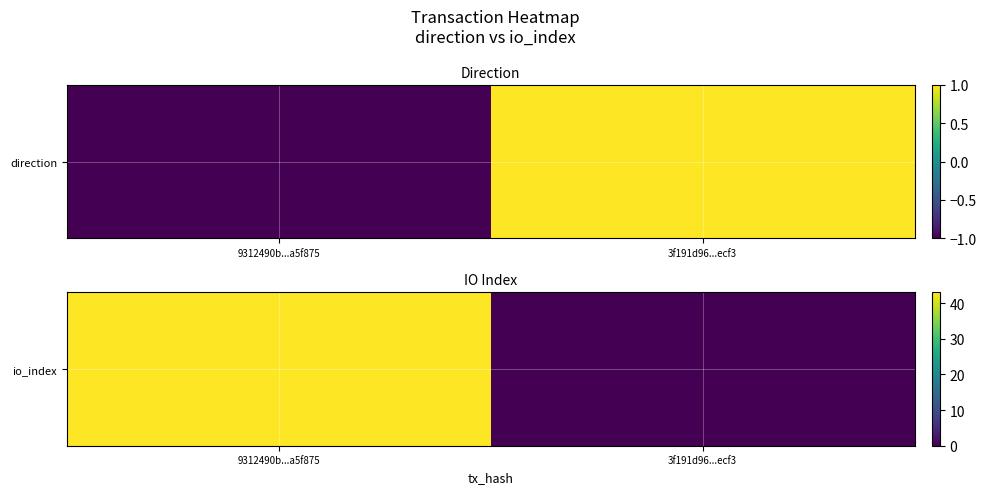

How many categories are shown in the chart?

2